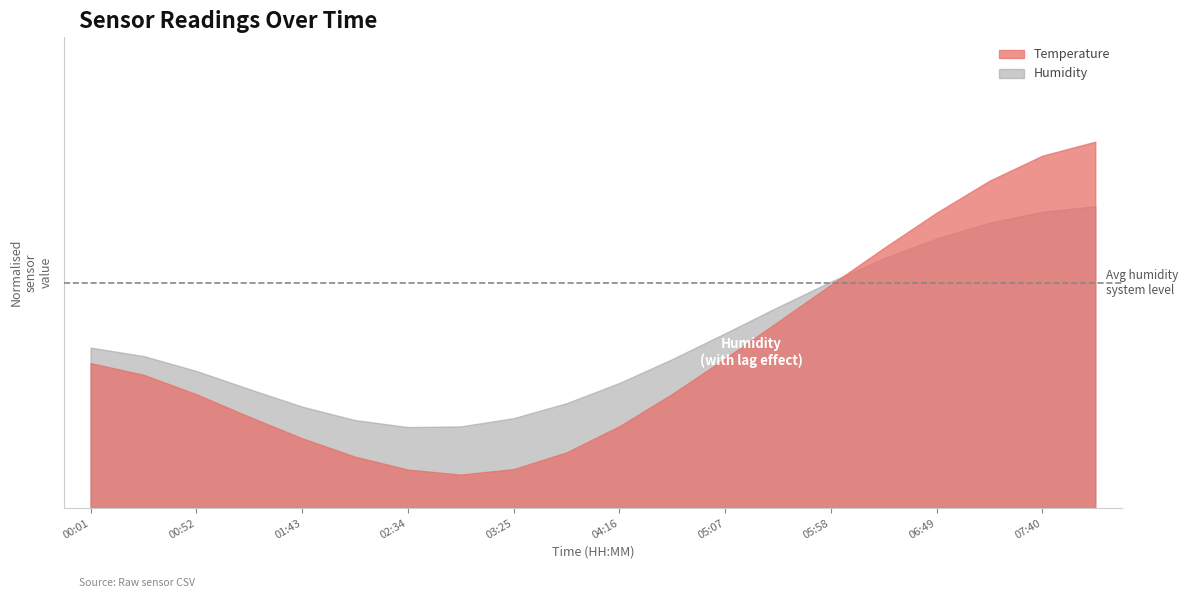

True or false: Temp has more than 2 points higher than both neighbors.

False